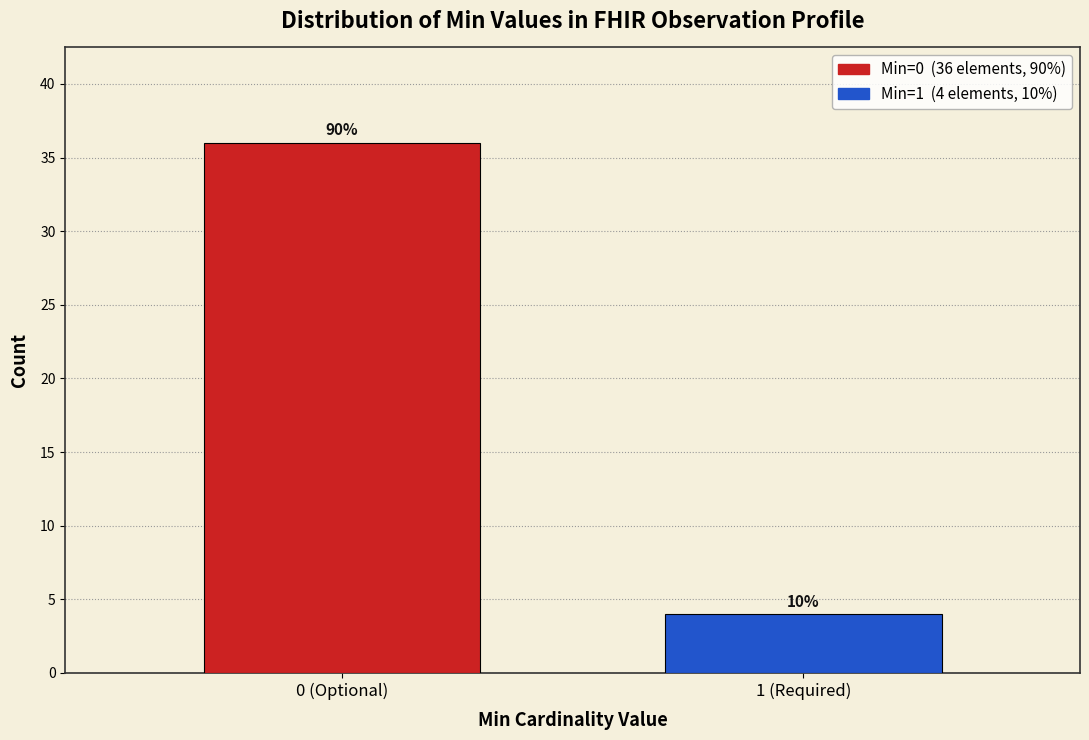

How many bars are there in total?

2